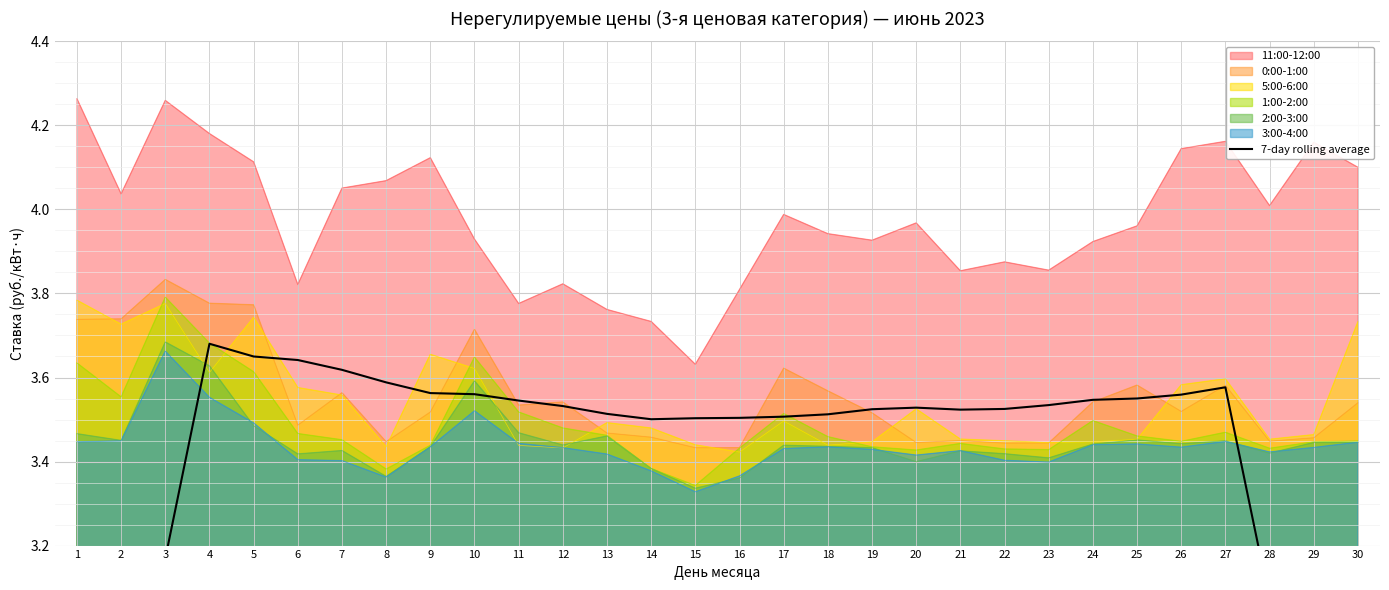

True or false: the data shows 0.6 at 30.

False